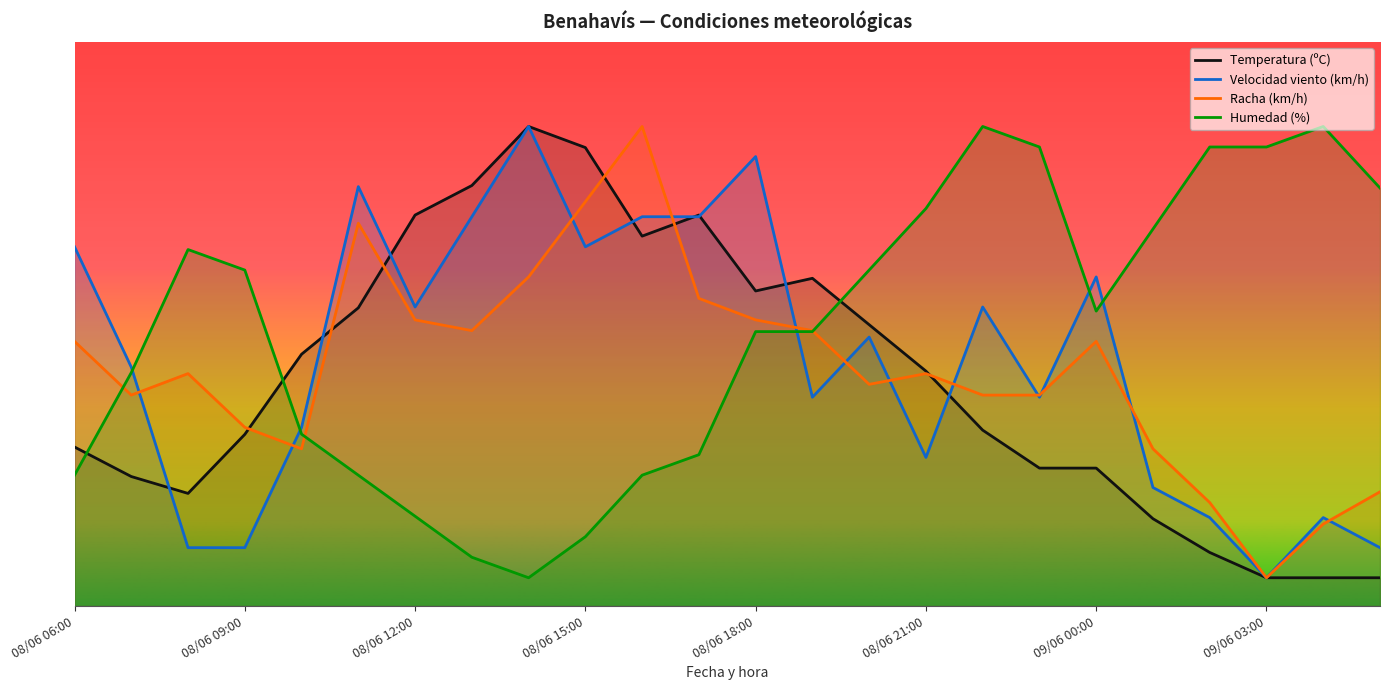

The value of Temperatura (ºC) at 09/06 04:00 is 2.4. True or false?

False